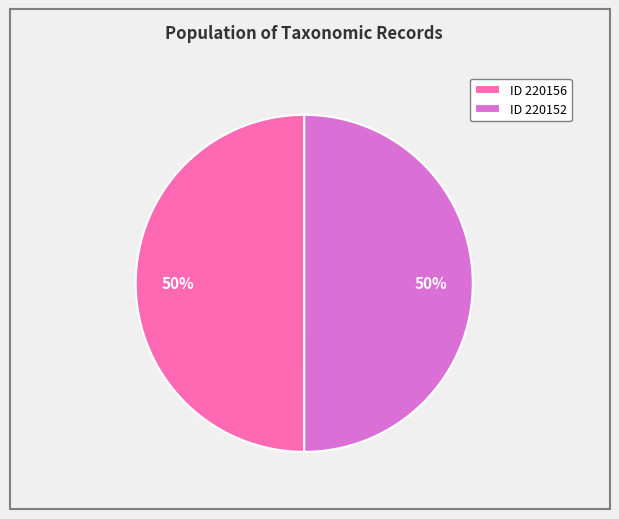

To the nearest percent, what is the combined percentage of ID 220152 and ID 220156?

100%